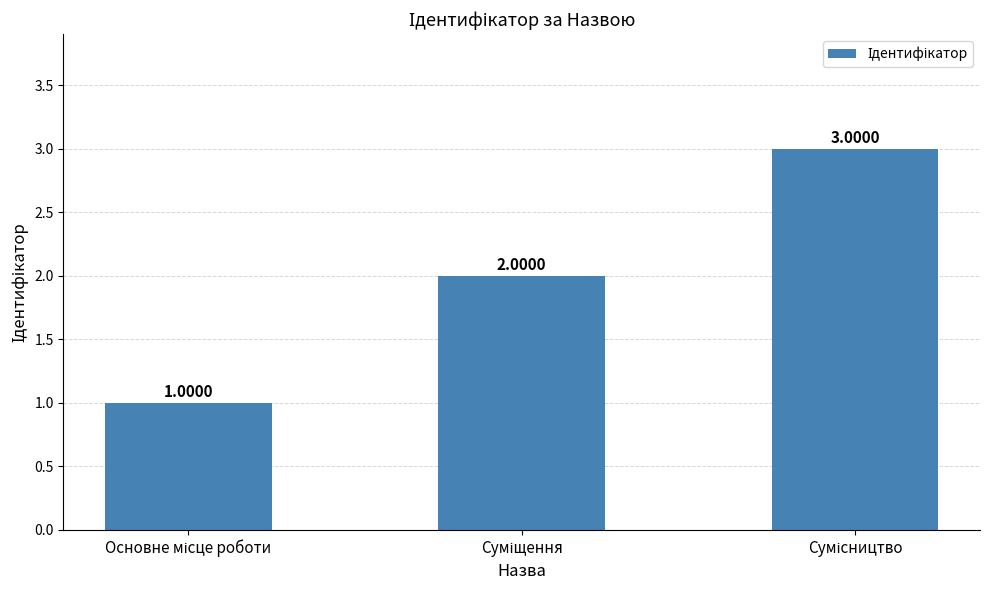

What is the sum of all values?

6